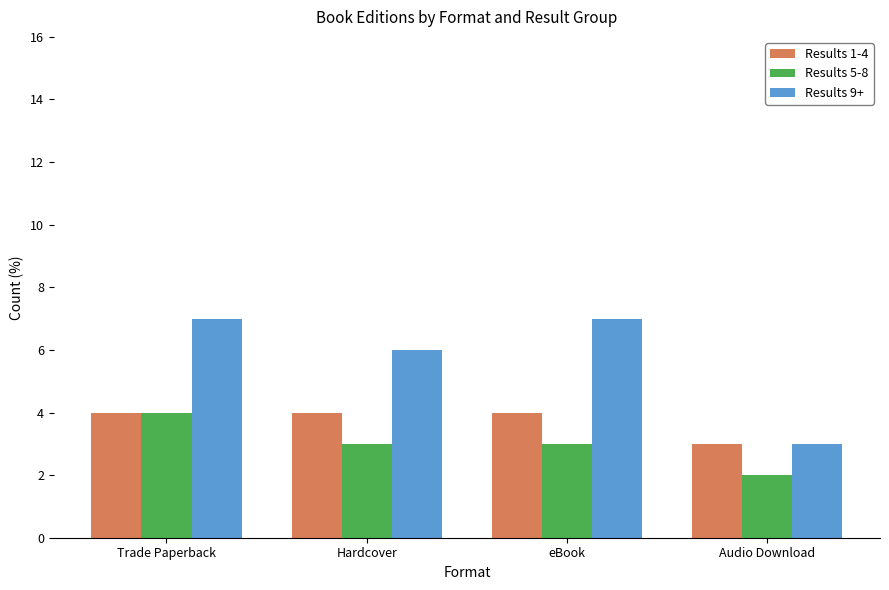

Rank the series by their average value, from lowest to highest.

Results 5-8, Results 1-4, Results 9+